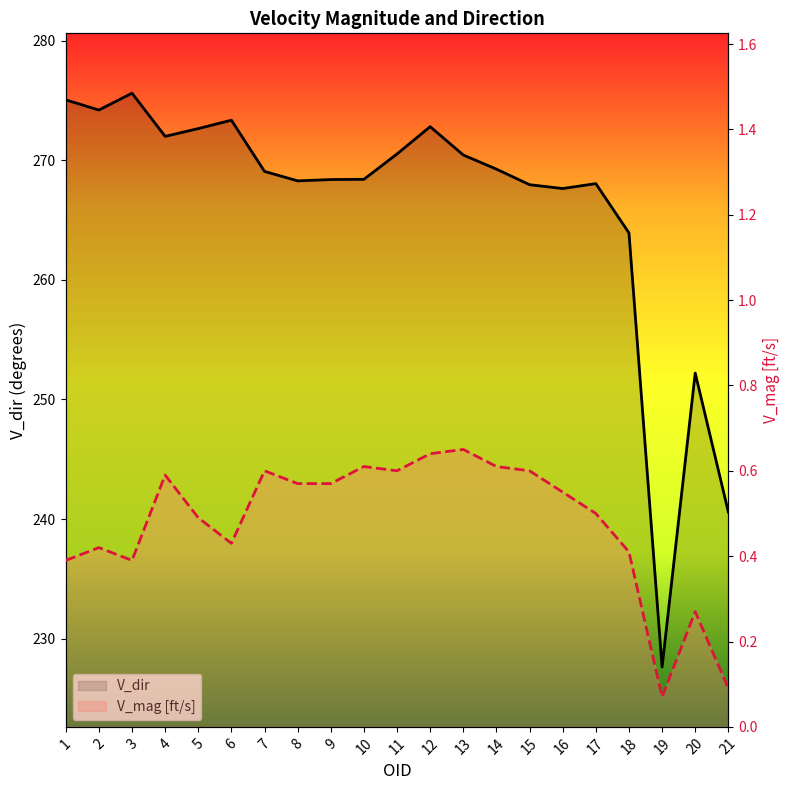

What is the difference between the V_dir values at 17 and 2?

6.1